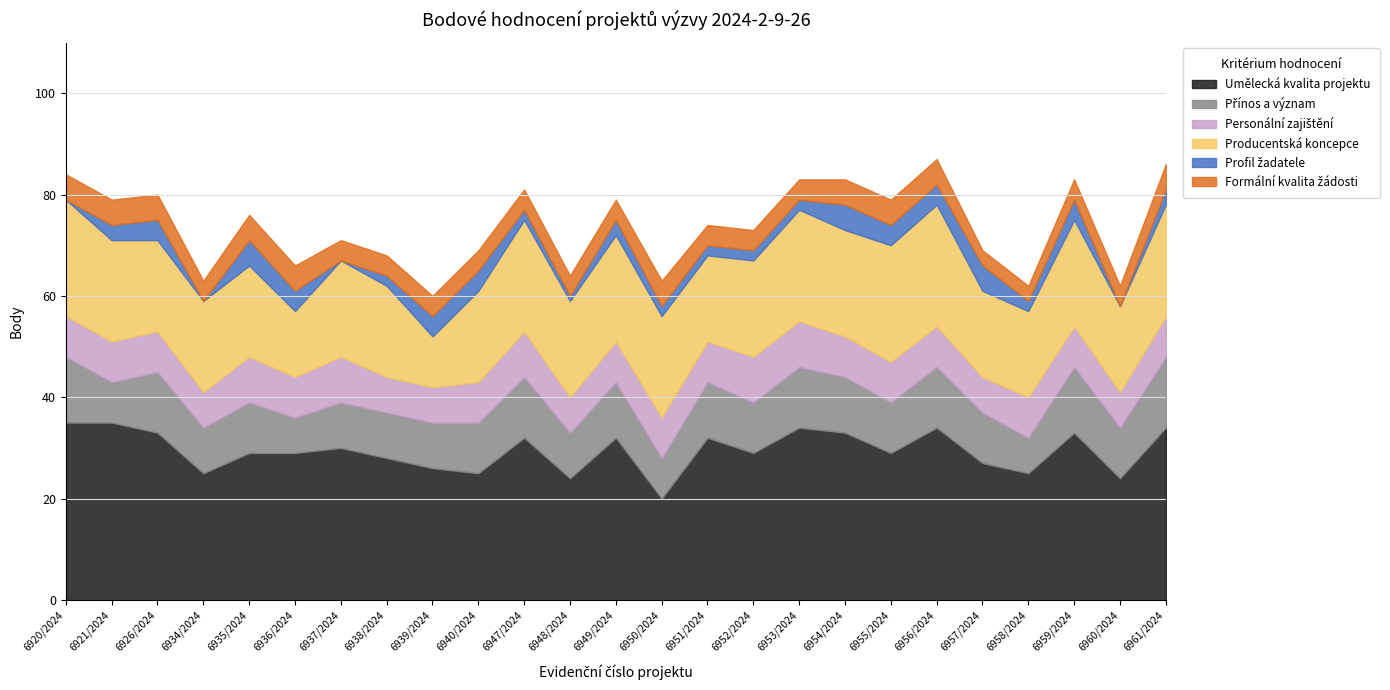

Where is Formální kvalita žádosti nearest to the value 4?

6934/2024